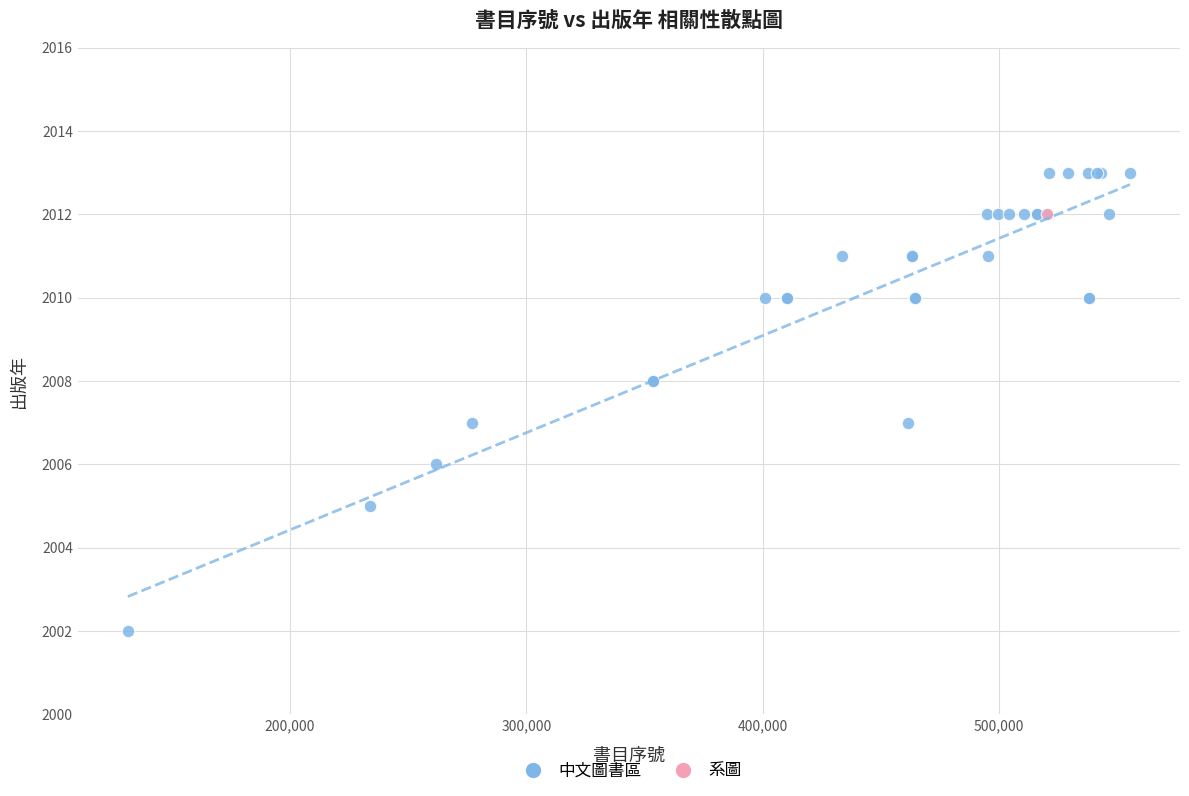

What are all the series names shown in the legend?

中文圖書區, 系圖